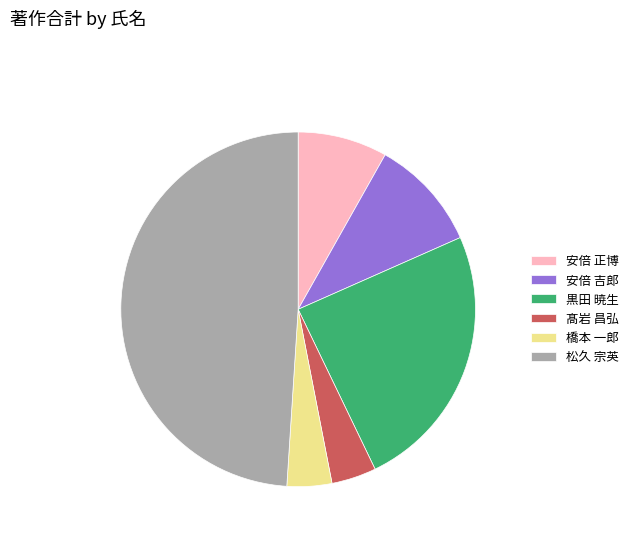

True or false: 安倍 正博 accounts for 18% of the total.

False